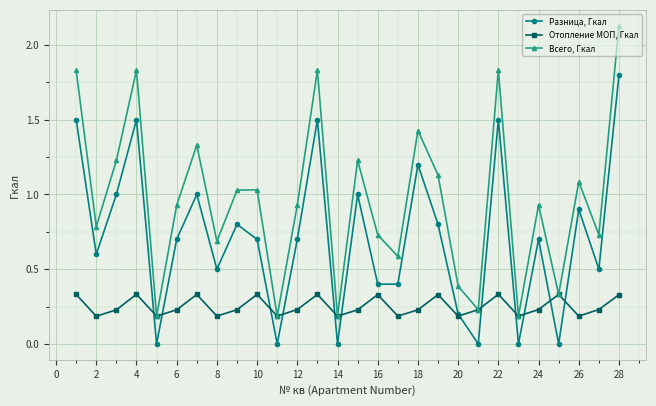

True or false: Разница, Гкал and Всего, Гкал cross at least once.

False